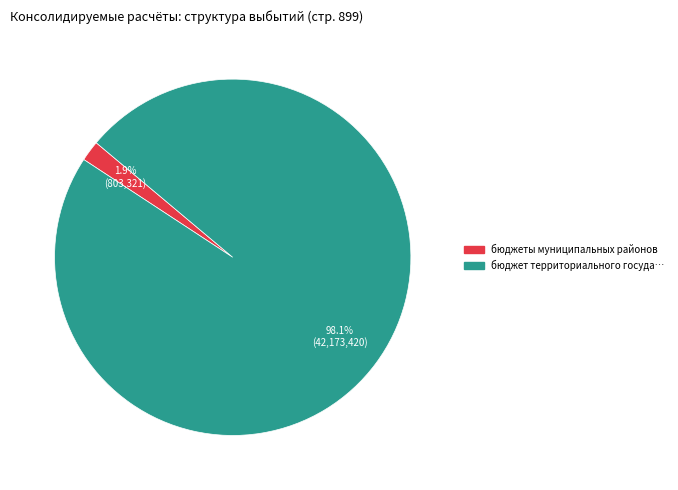

Does any single category account for the majority?

Yes